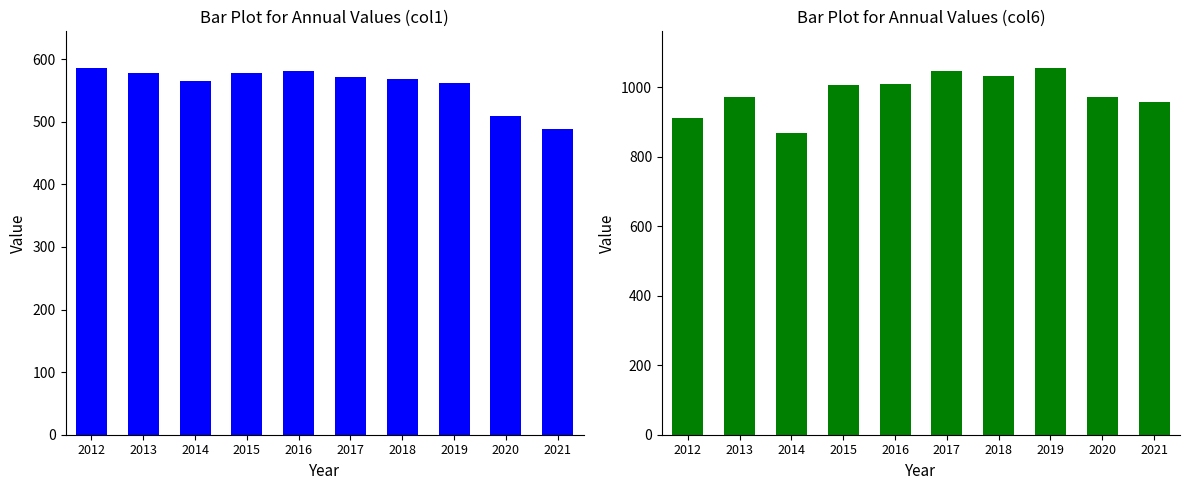

How many bars are there in total?

20